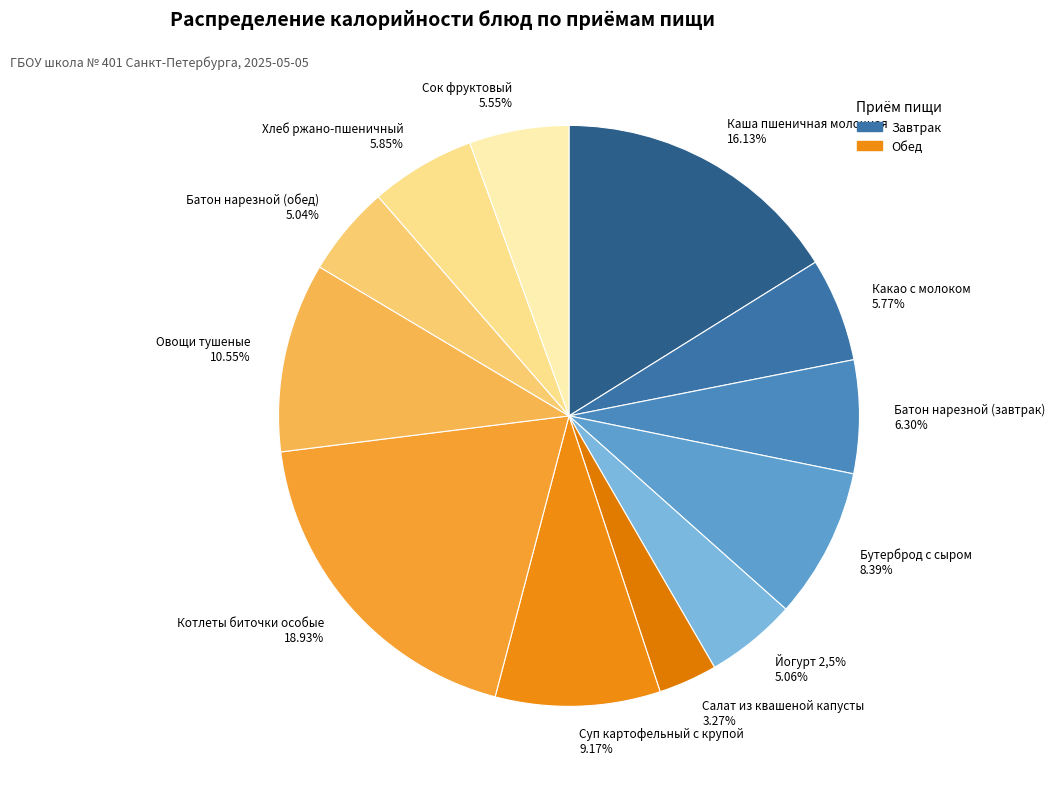

Which slice is the largest?

Котлеты биточки особые